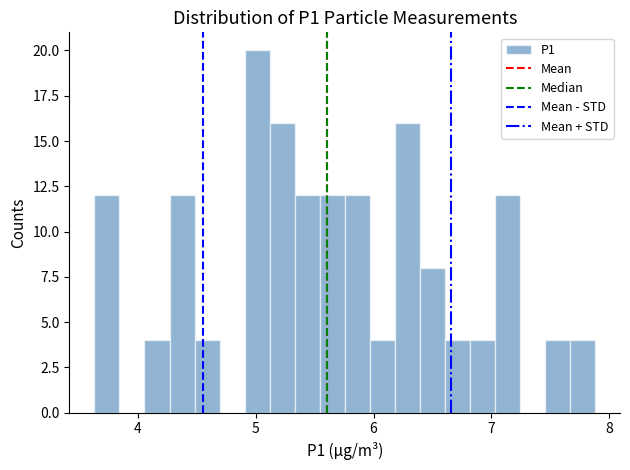

Read against the x-axis, roughly where is the centre of the tallest bar?

5.0